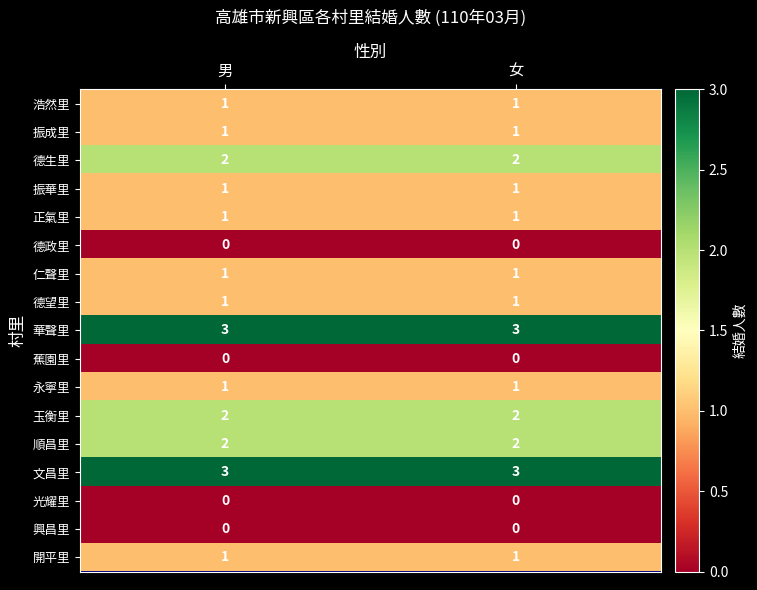

Is it true that 文昌里 equals 3 at 男?

True